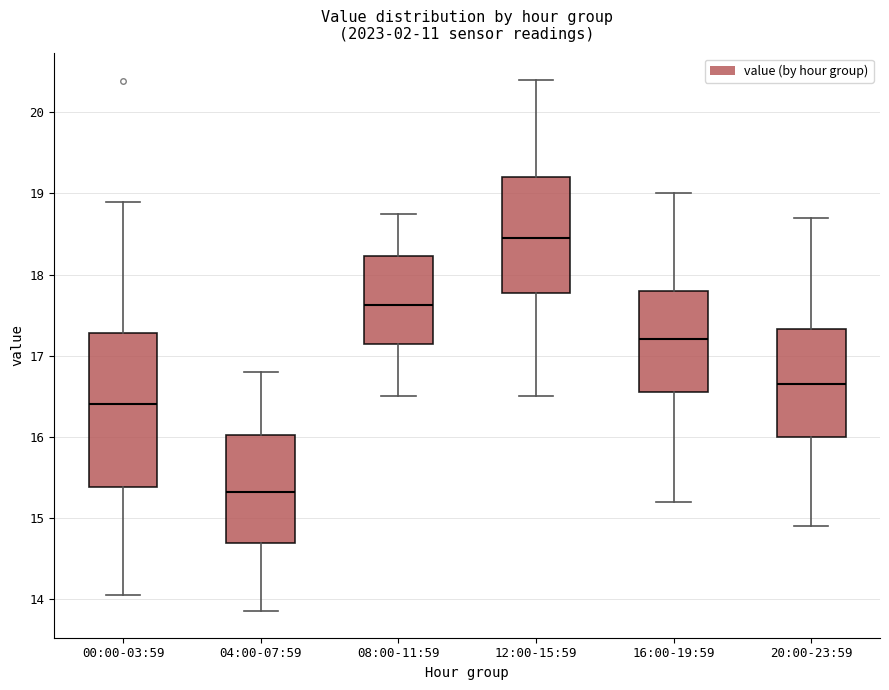

Reading left to right, read every box against the y-axis: the position of its median line, the range the box covers, and the ends of its whiskers. The values are not printed on the chart, so give them approximately, as read against the axis.

00:00-03:59: median 16.4, box 15.4 to 17.3, whiskers 14.1 to 18.9
04:00-07:59: median 15.3, box 14.7 to 16.0, whiskers 13.9 to 16.8
08:00-11:59: median 17.6, box 17.1 to 18.2, whiskers 16.5 to 18.8
12:00-15:59: median 18.5, box 17.8 to 19.2, whiskers 16.5 to 20.4
16:00-19:59: median 17.2, box 16.6 to 17.8, whiskers 15.2 to 19.0
20:00-23:59: median 16.7, box 16.0 to 17.3, whiskers 14.9 to 18.7